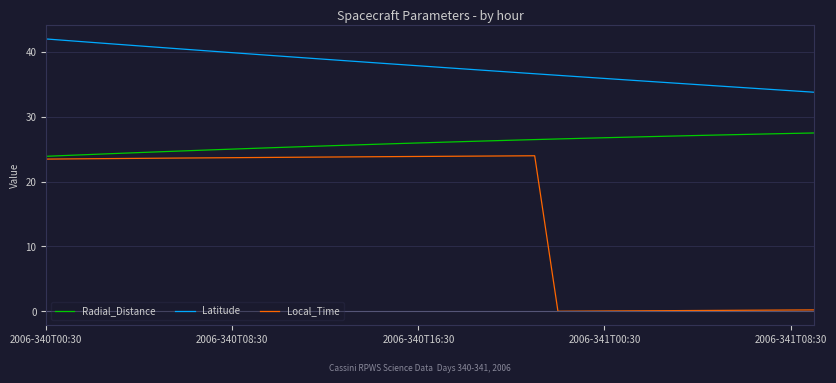

Which series has the largest total across all categories?

Latitude